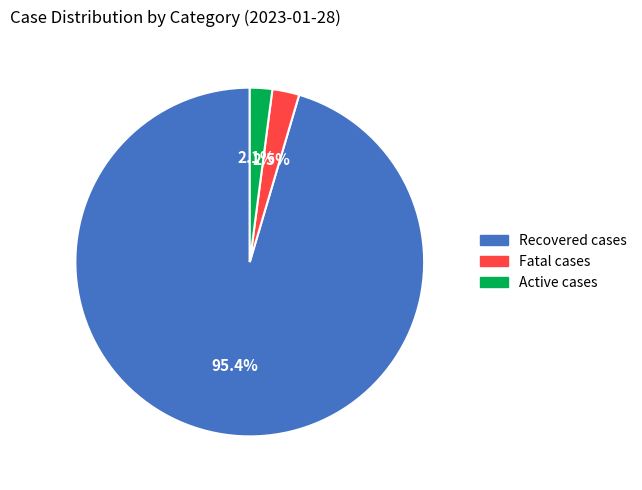

To the nearest percent, what is the average slice percentage?

33%